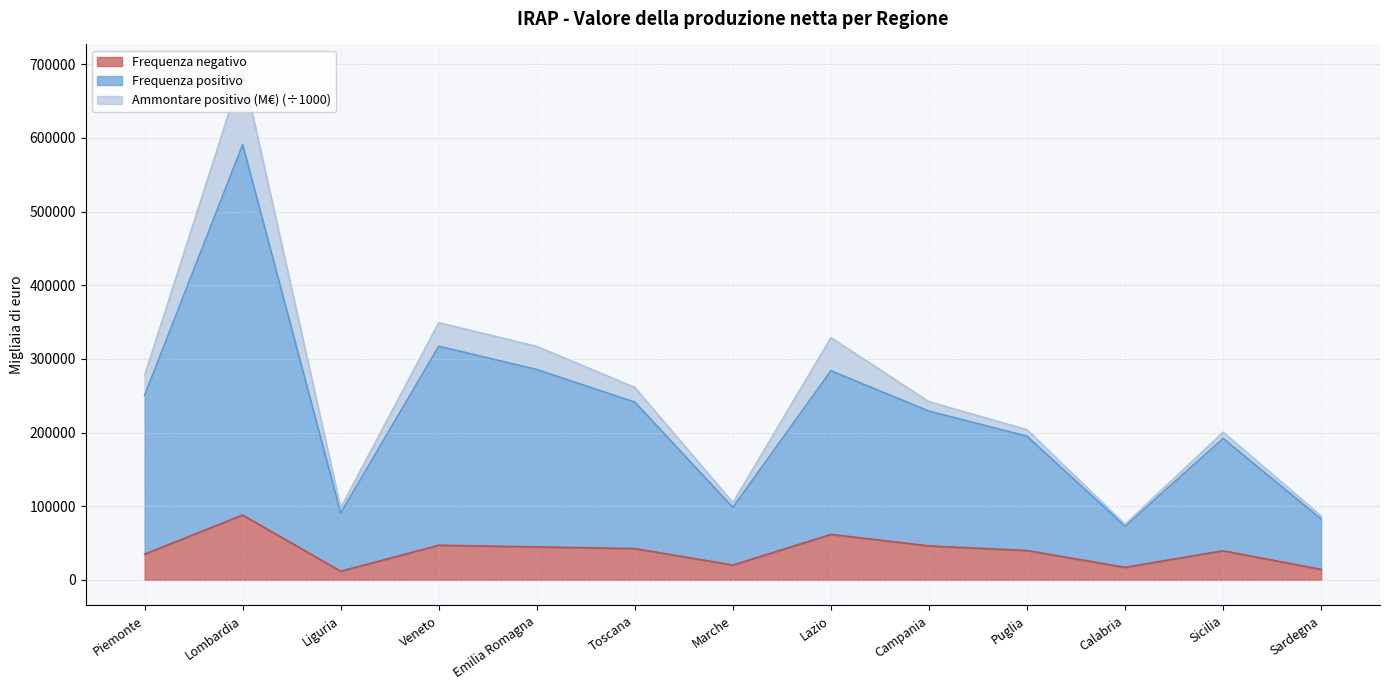

Between Piemonte and Marche, which series saw the biggest shift?

Frequenza positivo